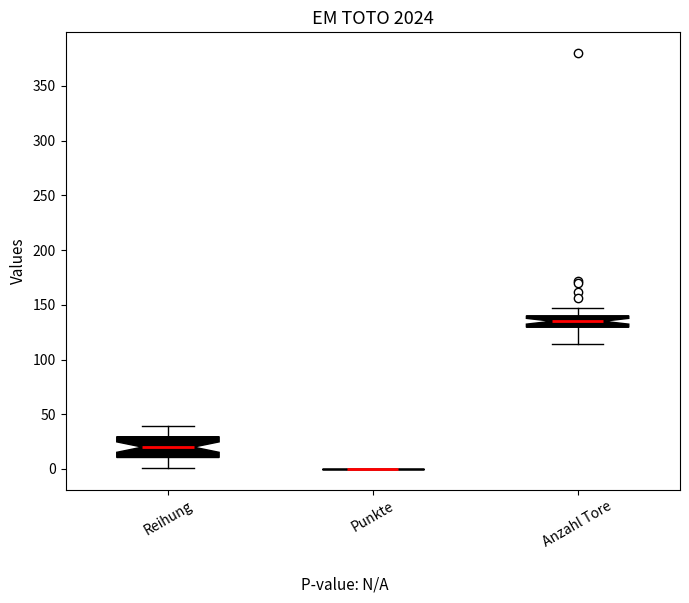

Comparing the boxes themselves (not the whiskers), which one is the tallest?

Reihung